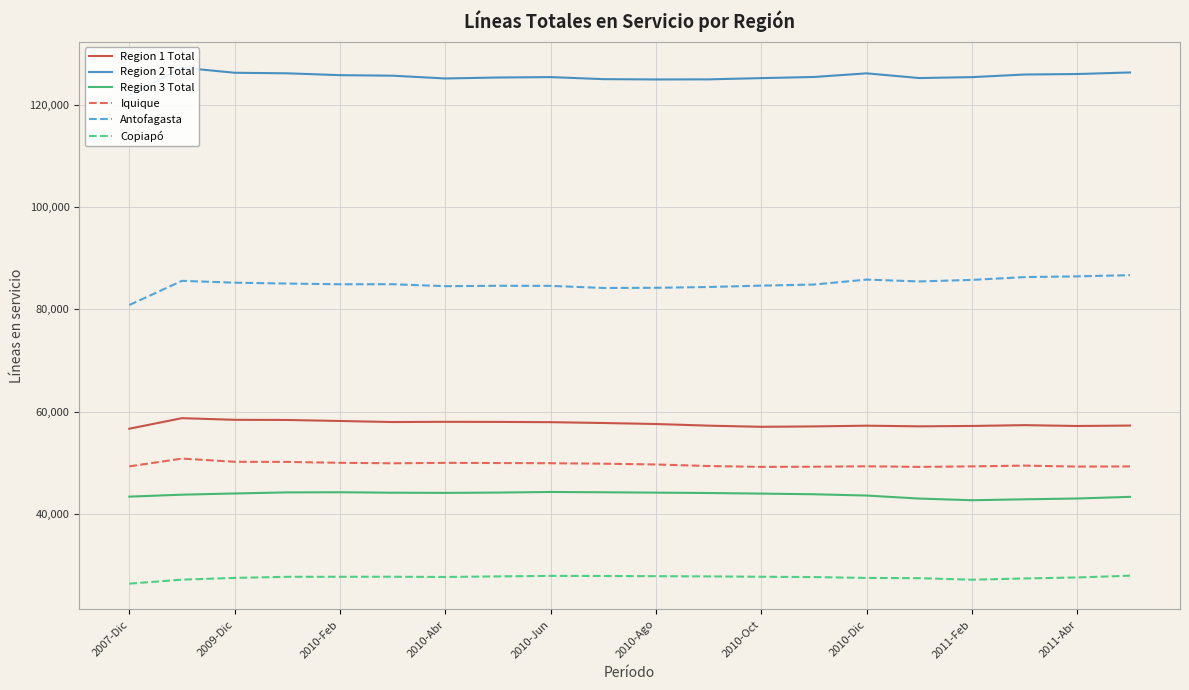

What is the sum of all Region 2 Total values?

2509151